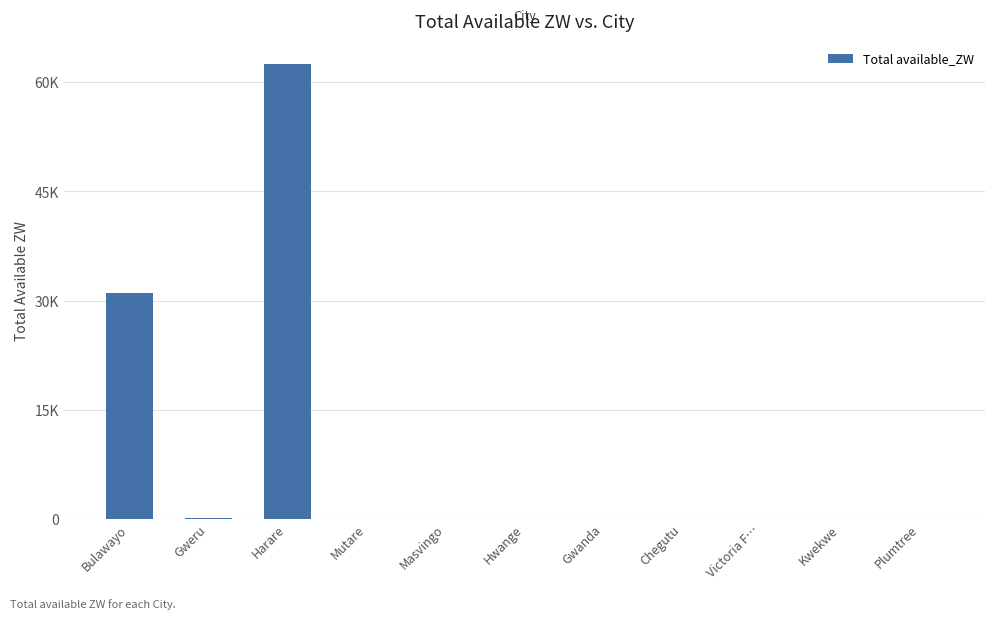

List the labels in order of value, smallest first.

Mutare, Hwange, Gwanda, Chegutu, Victoria F…, Kwekwe, Plumtree, Masvingo, Gweru, Bulawayo, Harare